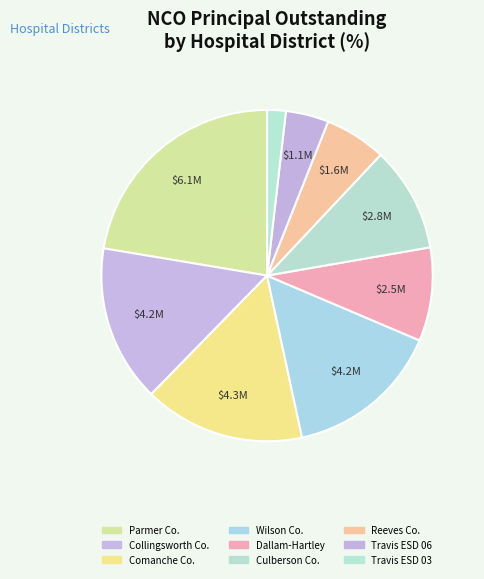

How many segments does this pie chart have?

9